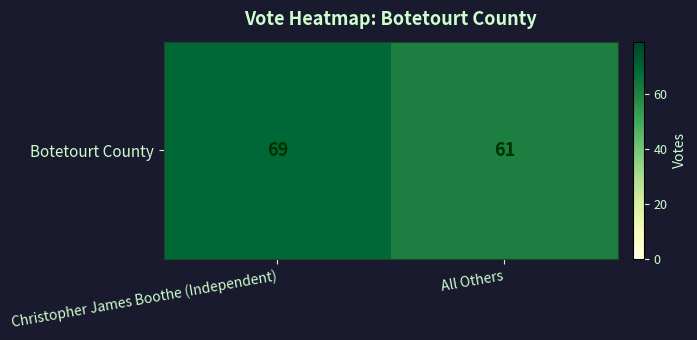

What is the sum of the values at Christopher James Boothe (Independent) and All Others?

130